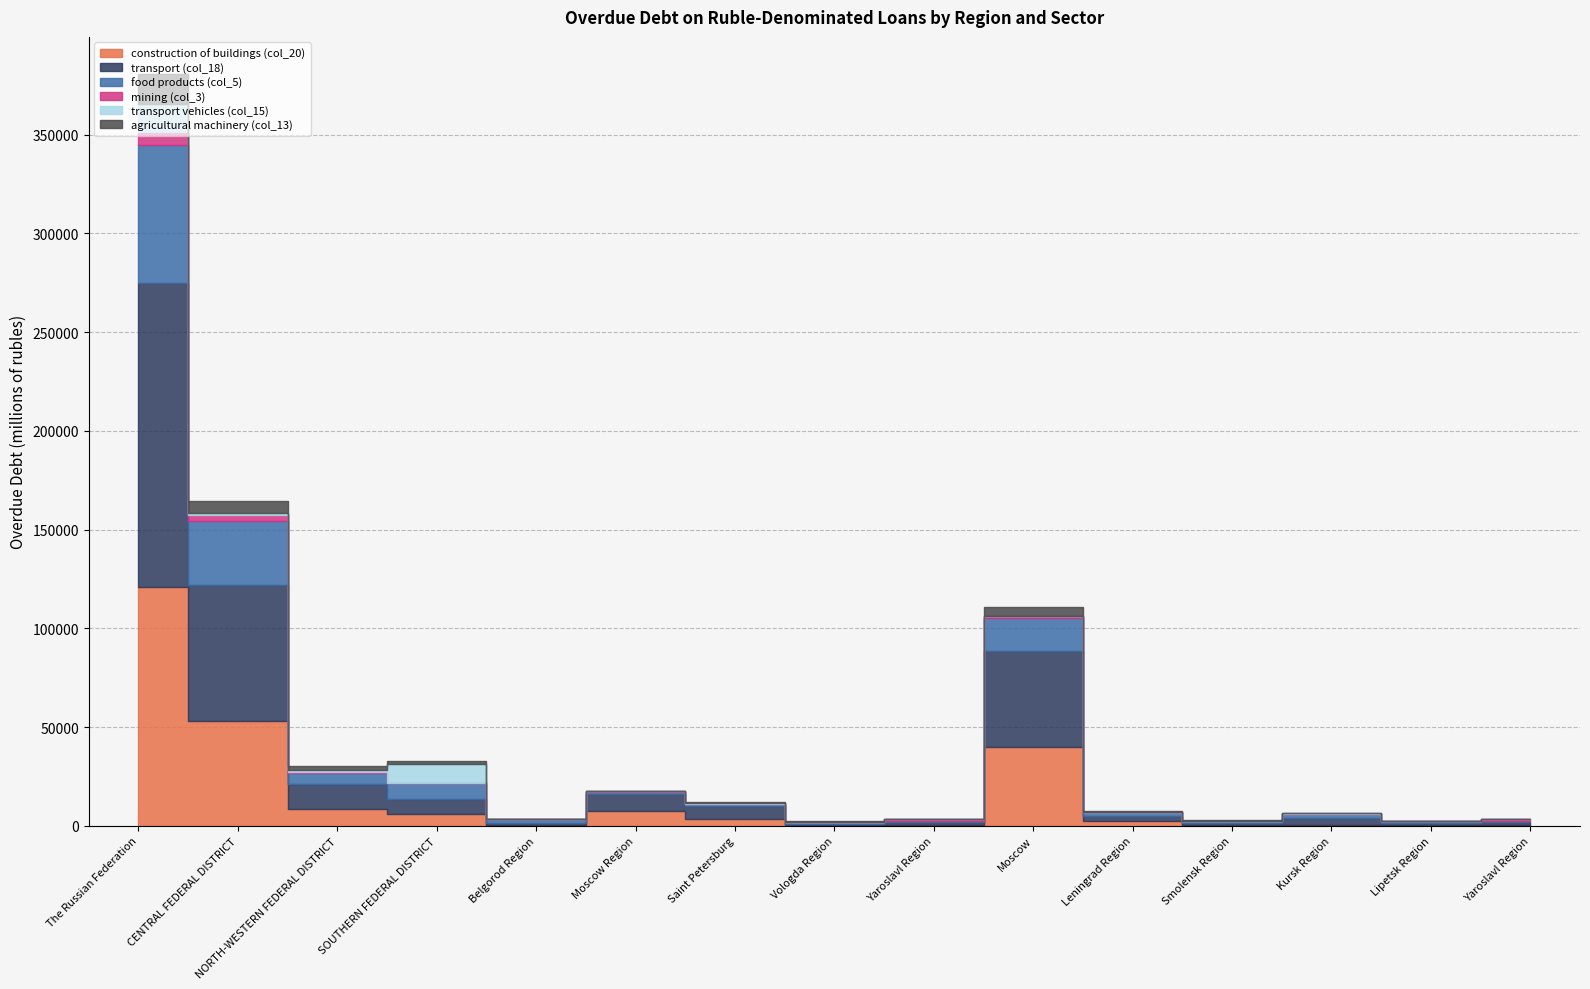

Rank the series at Yaroslavl Region from highest to lowest value.

transport (col_18), mining (col_3), construction of buildings (col_20), food products (col_5), agricultural machinery (col_13), transport vehicles (col_15)